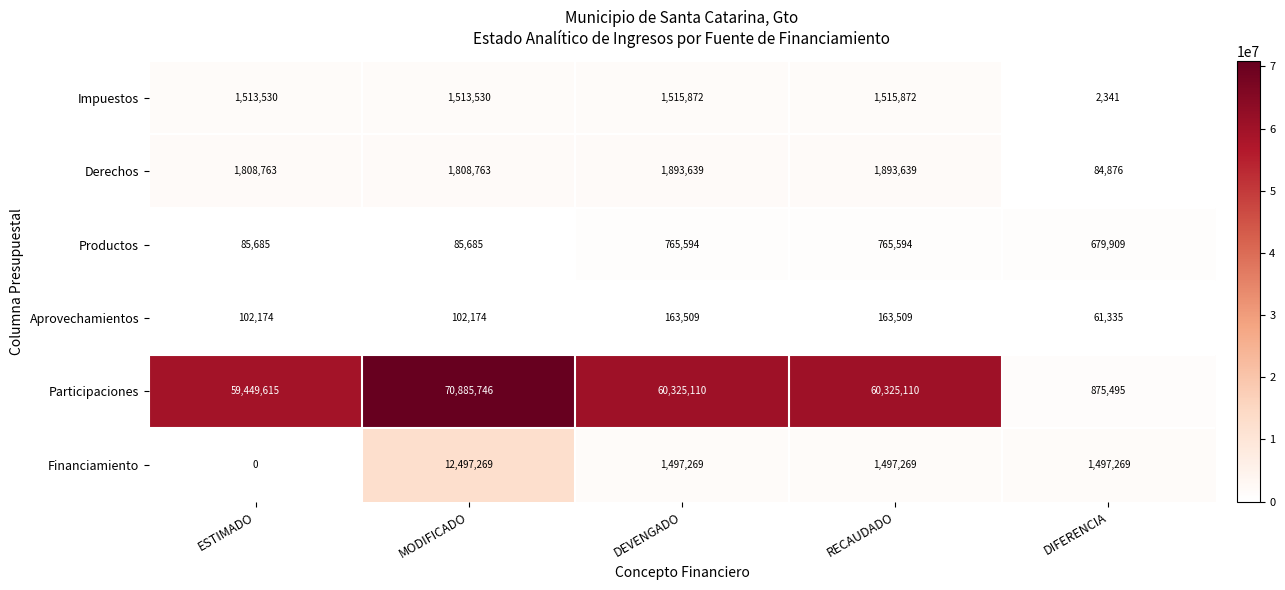

How many Aprovechamientos values are between 102174 and 163509?

4